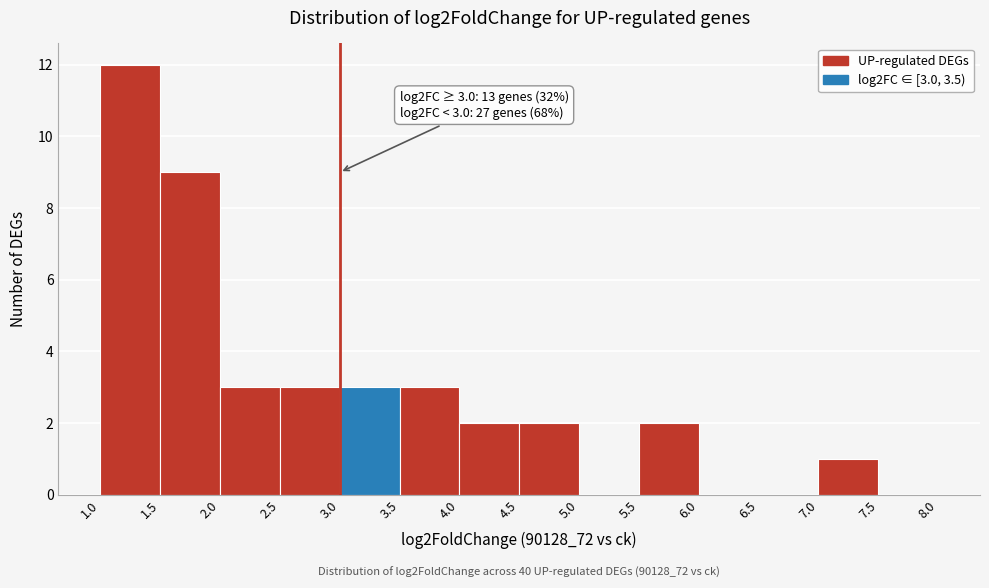

Which range on the x-axis has the tallest bar?

1.0 to 1.5